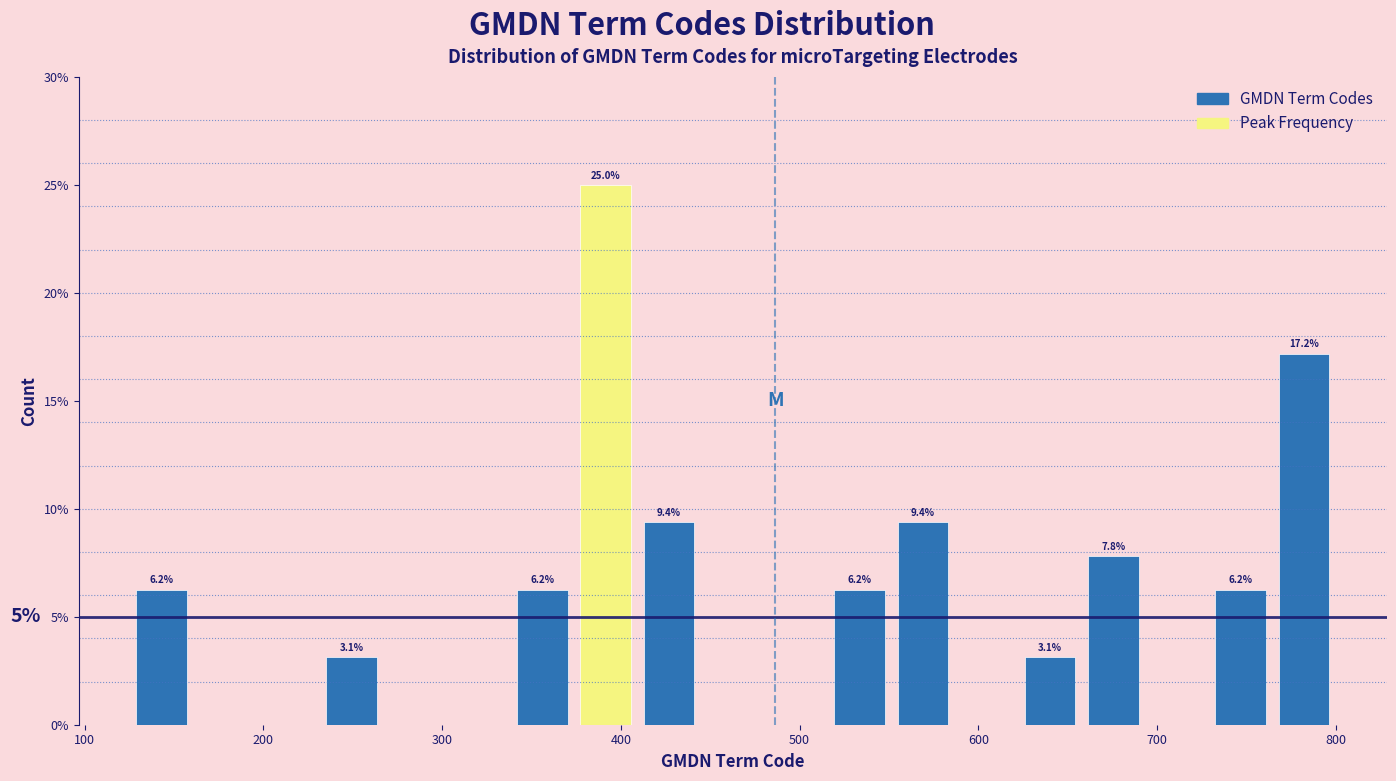

Around what value on the x-axis is the tallest bar? Give the approximate position of its centre, as read against the axis.

390